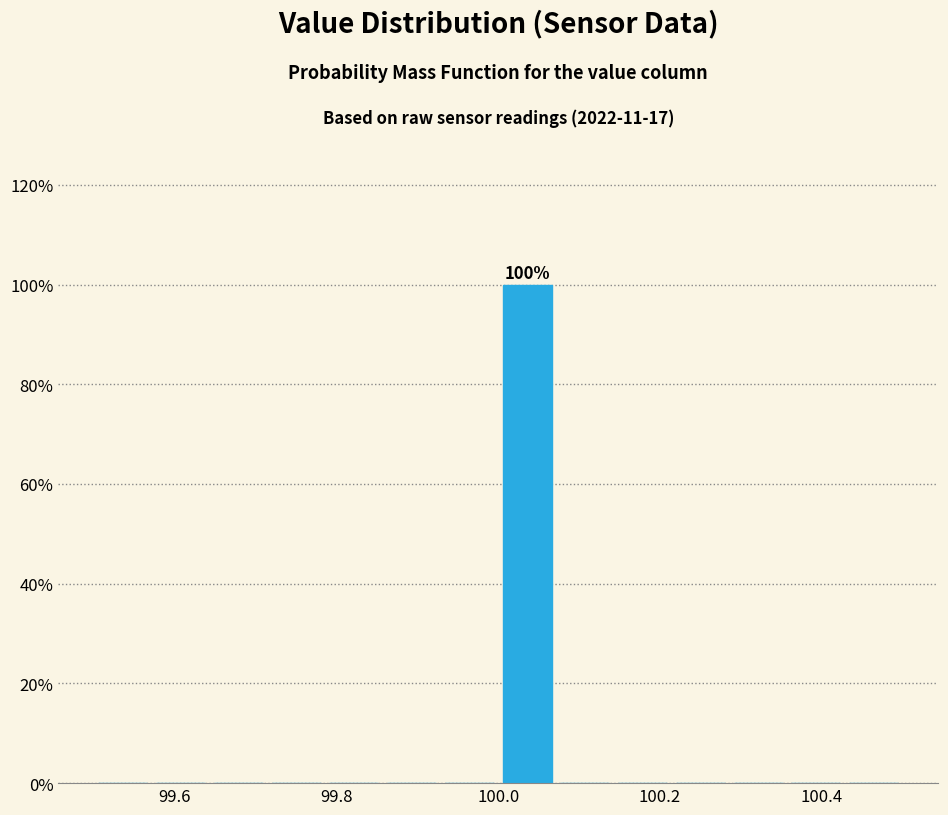

Around what value on the x-axis is the tallest bar? Give the approximate position of its centre, as read against the axis.

100.04